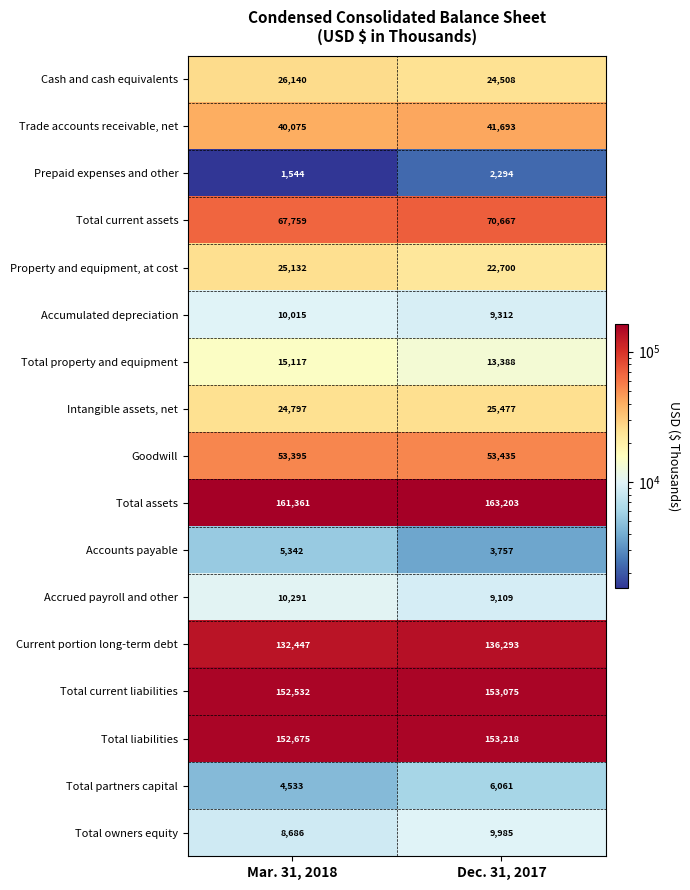

What is the difference between the maximum and minimum values in the Current portion long-term debt series?

3846